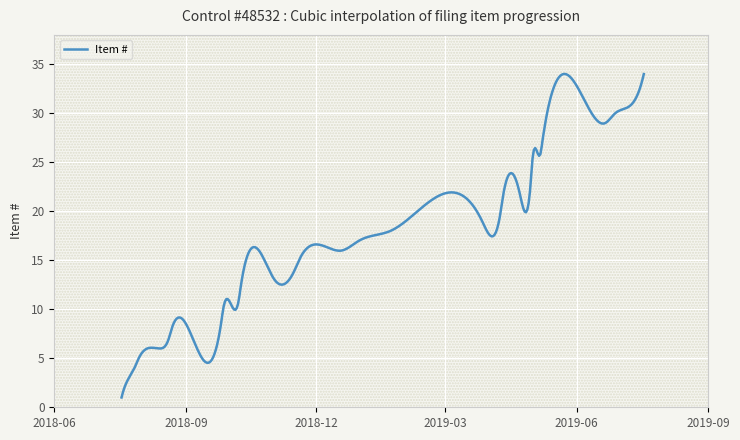

What is the smallest value displayed?

1.0